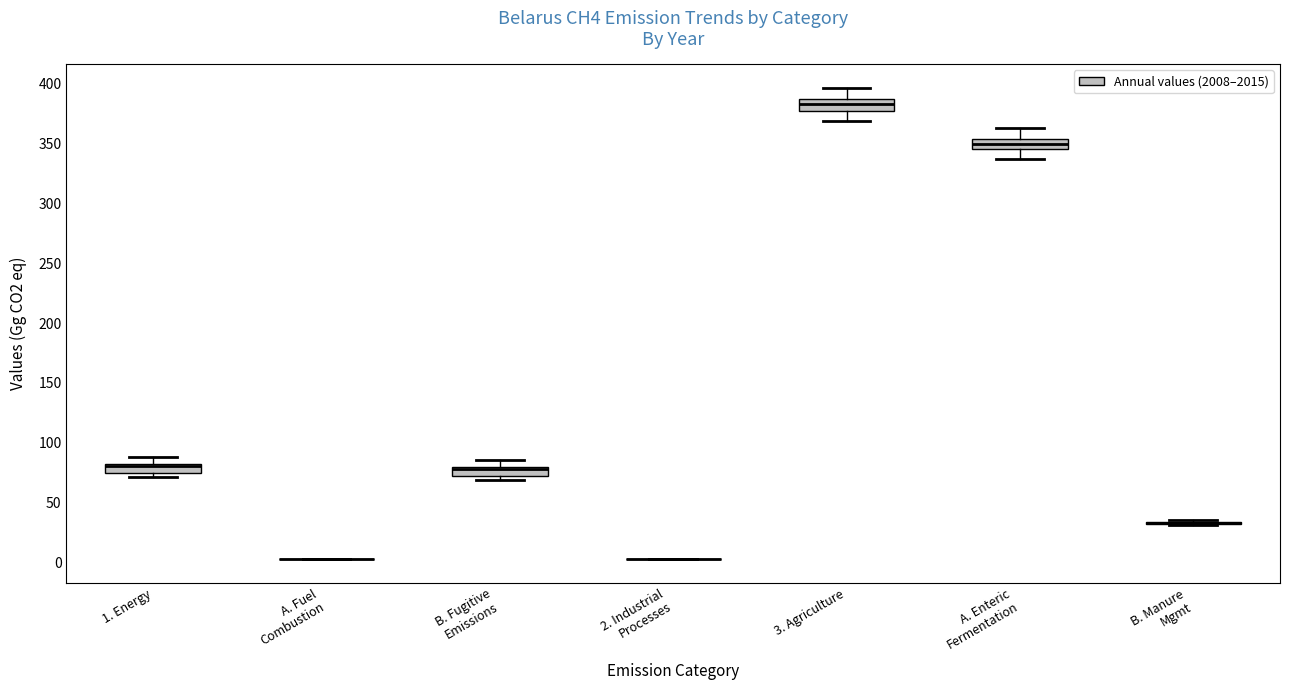

Reading left to right, transcribe this box plot: for each box, give where its median line is, the range the box spans, and where its two whiskers end, as read against the y-axis. The values are not printed on the chart, so give them approximately, as read against the axis.

1. Energy: median 80 (drawn on the box's upper edge), box 75 to 85, whiskers 70 to 90
A. Fuel Combustion: box collapsed to a line at 5, whiskers 5 to 5
B. Fugitive Emissions: median 80 (just below the box's upper edge), box 70 to 80, whiskers 70 (just below the box's lower edge) to 85
2. Industrial Processes: box collapsed to a line at 5, whiskers 5 to 5
3. Agriculture: median 385 (inside the box), box 380 to 385, whiskers 370 to 395
A. Enteric Fermentation: median 350, box 345 to 355, whiskers 340 to 365
B. Manure Mgmt: box collapsed to a line at 35, whiskers 30 to 35